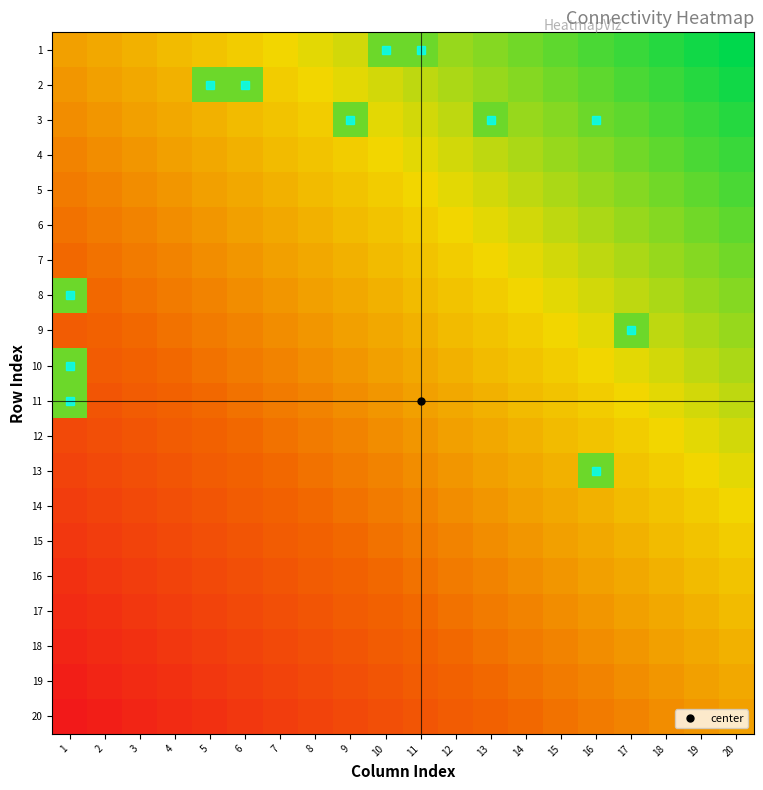

Which has a higher value, 17 or 14?

17